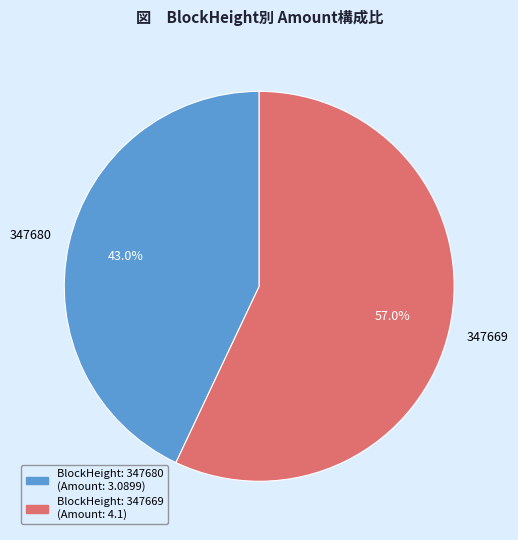

Count the number of slices in the pie.

2